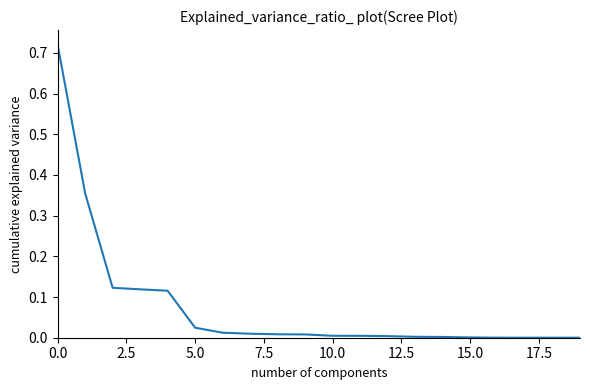

Reading left to right, extract all data points from this chart.

0.7	0.4	0.1	0.1	0.1	0.0	0.0	0.0	0.0	0.0	0.0	0.0	0.0	0.0	0.0	0.0	0.0	0.0	0.0	0.0